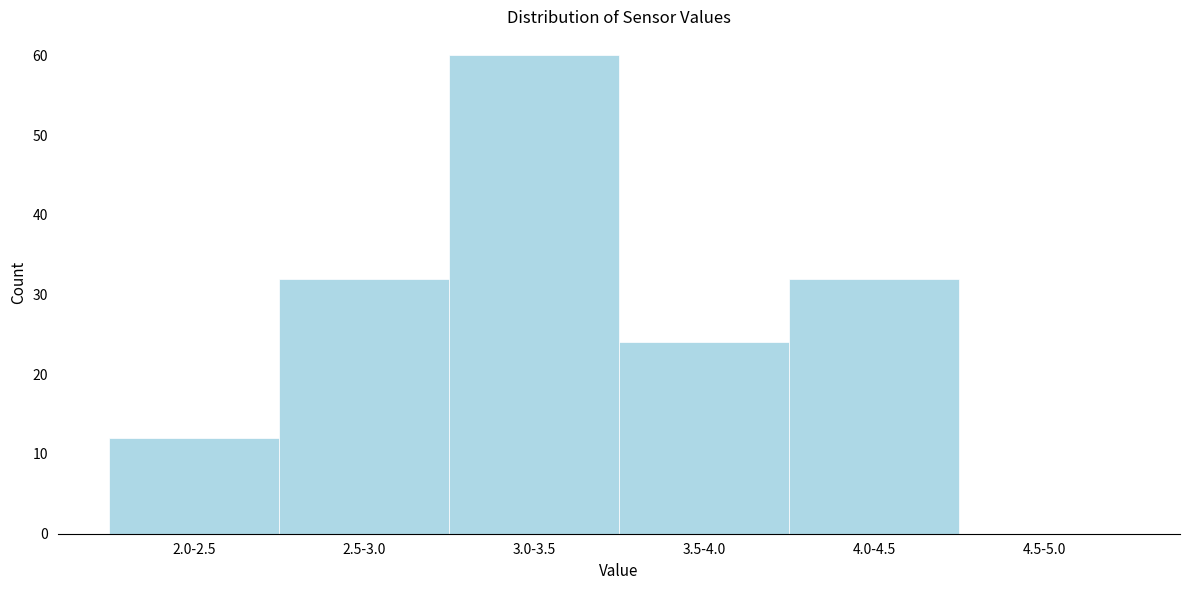

Reading left to right, what are all the values shown in this chart?

2.0-2.5=12	2.5-3.0=32	3.0-3.5=60	3.5-4.0=24	4.0-4.5=32	4.5-5.0=0